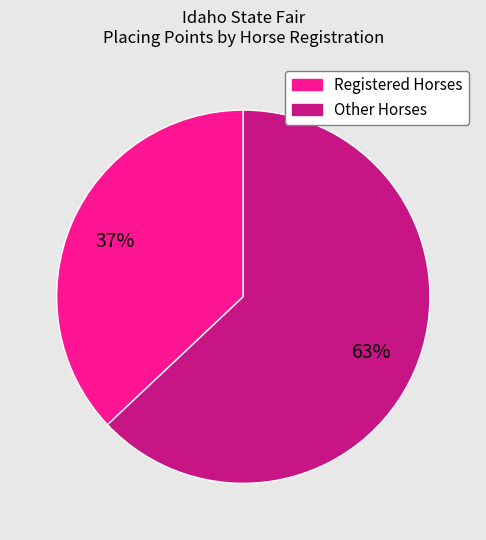

Is there a majority slice in this chart?

Yes